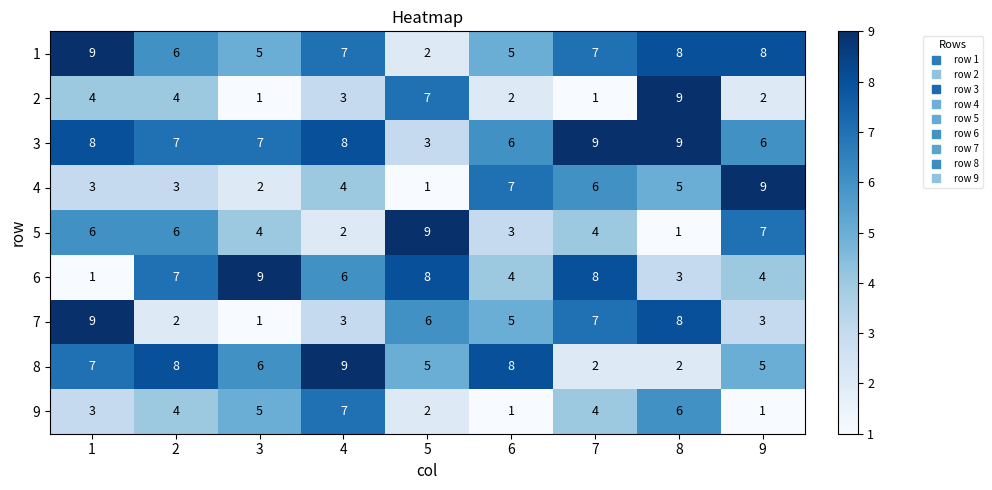

What is the difference between the second highest and second lowest values in the 4 series?

5